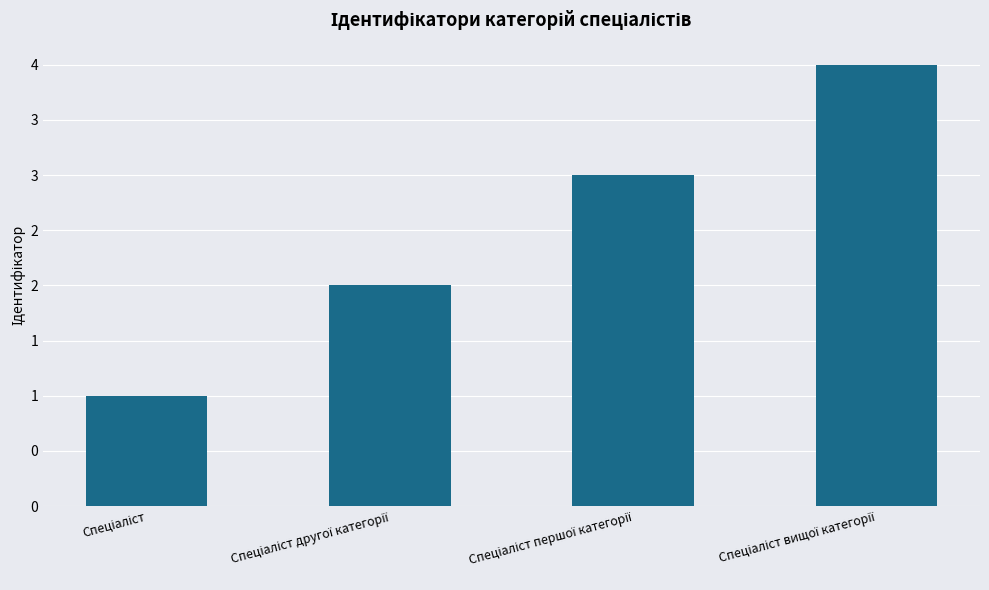

Which category has the highest value across all series?

Спеціаліст вищої категорії